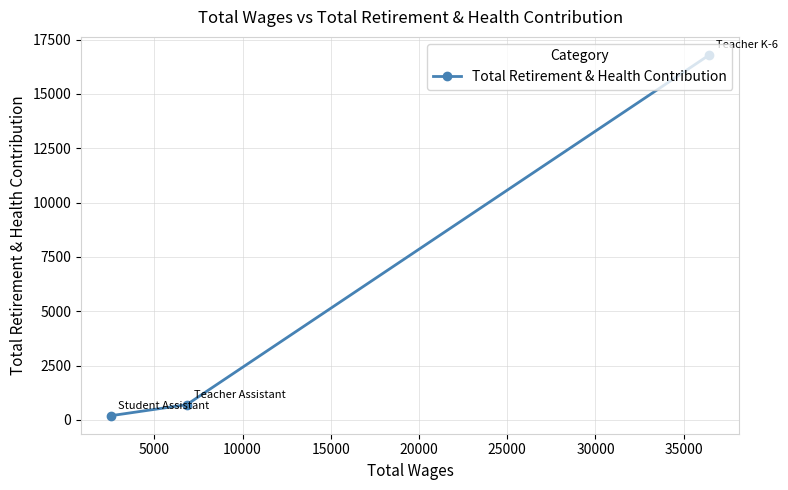

What is the greatest value displayed?

16797